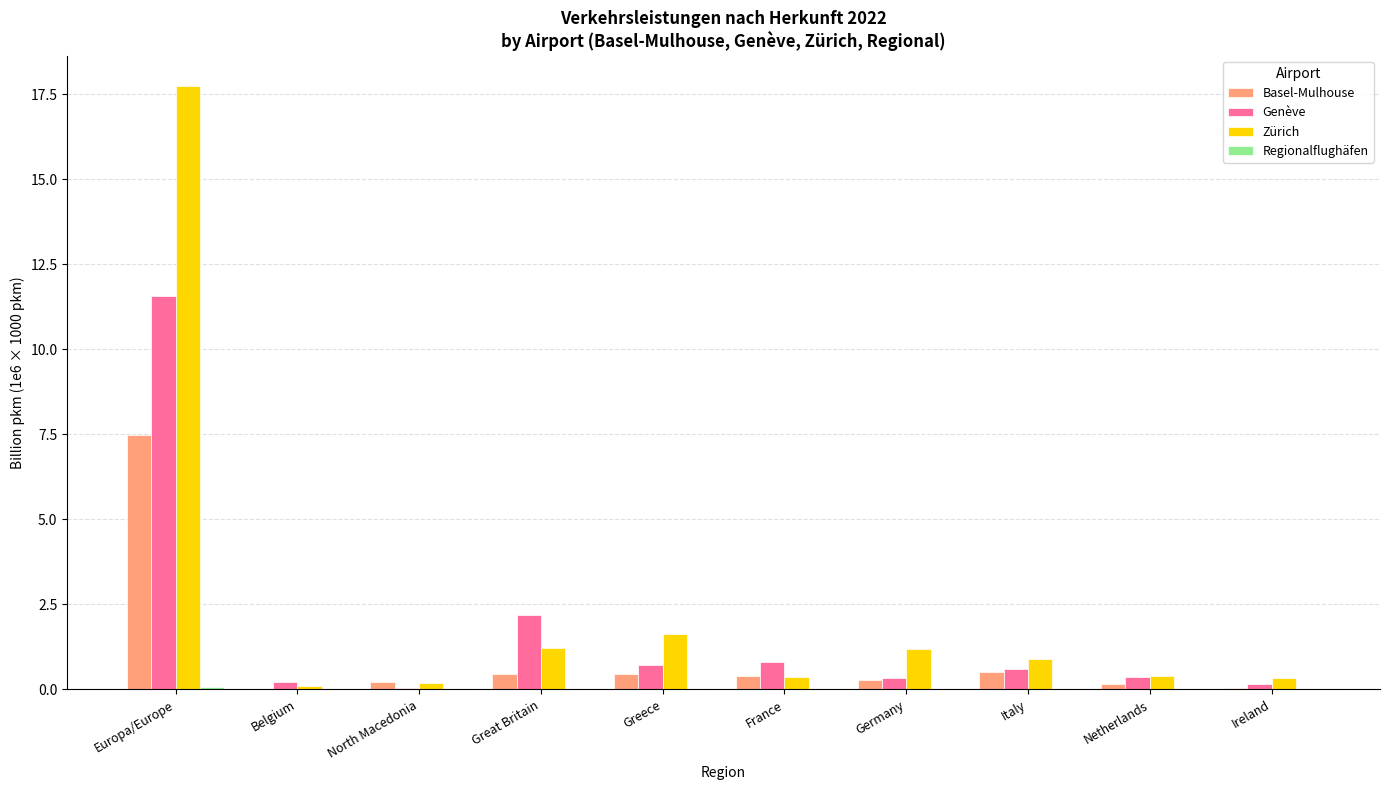

What is the greatest value displayed?

17.7